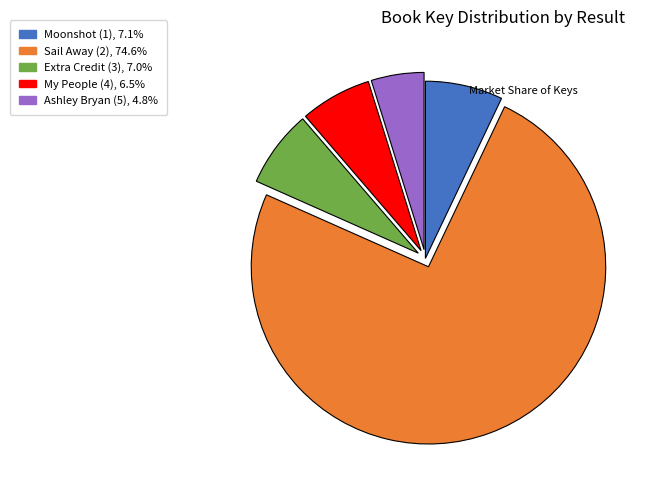

Does Sail Away (2) represent more than half of the total?

Yes